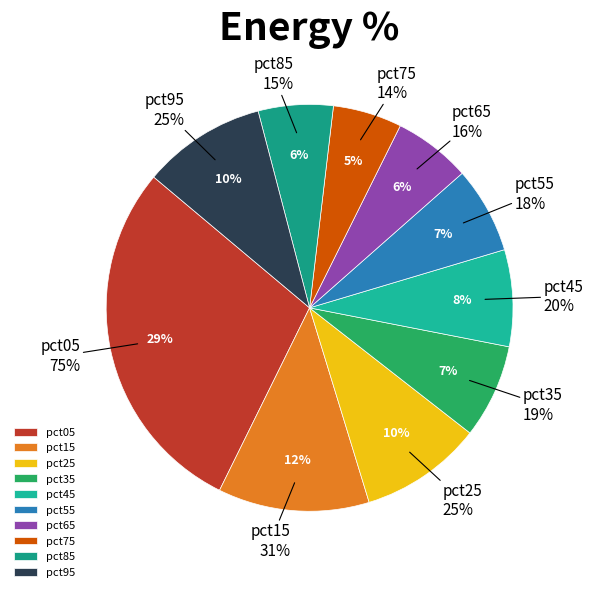

True or false: pct35 accounts for 7% of the total.

True